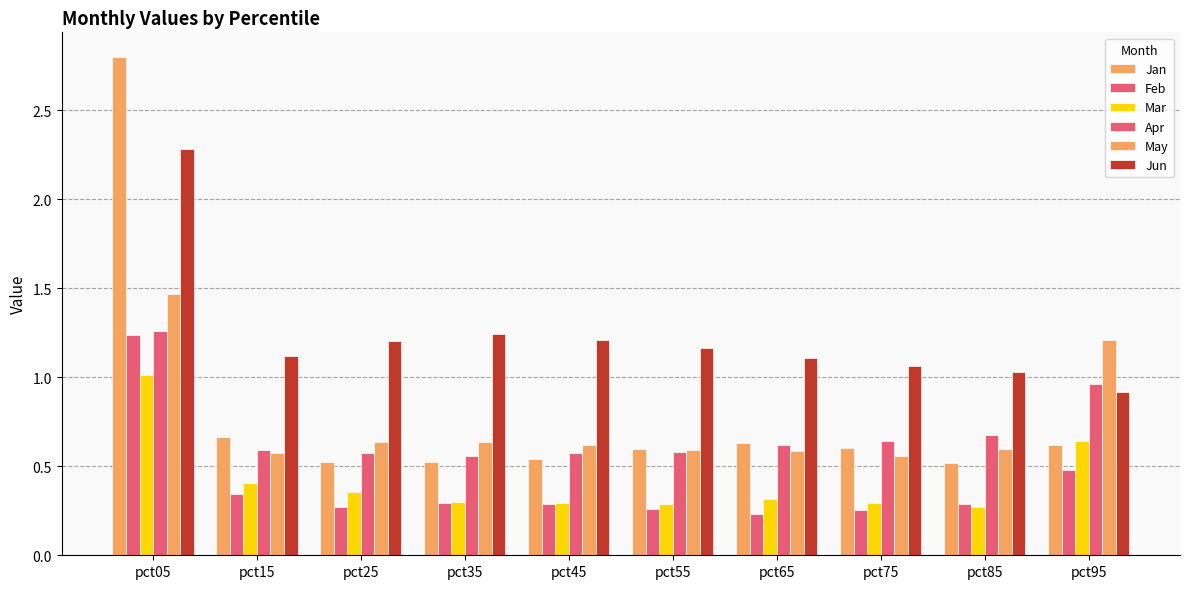

How many data points in Jun are less than 1?

1